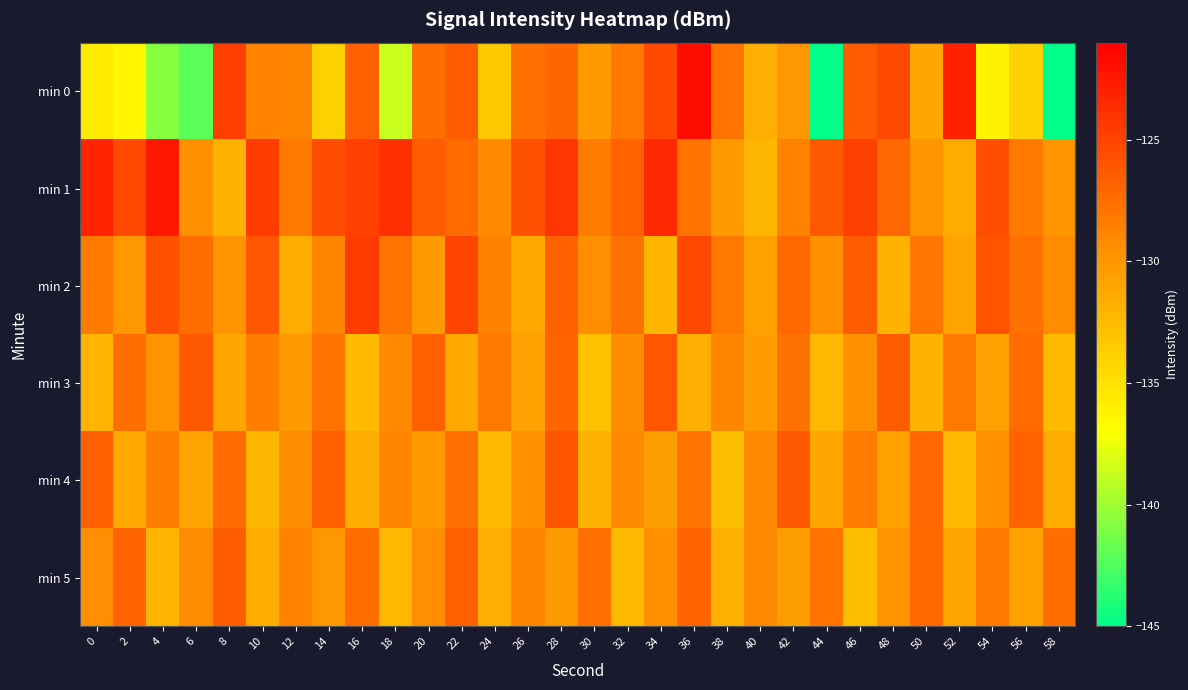

Which series has the largest total across all categories?

min 1